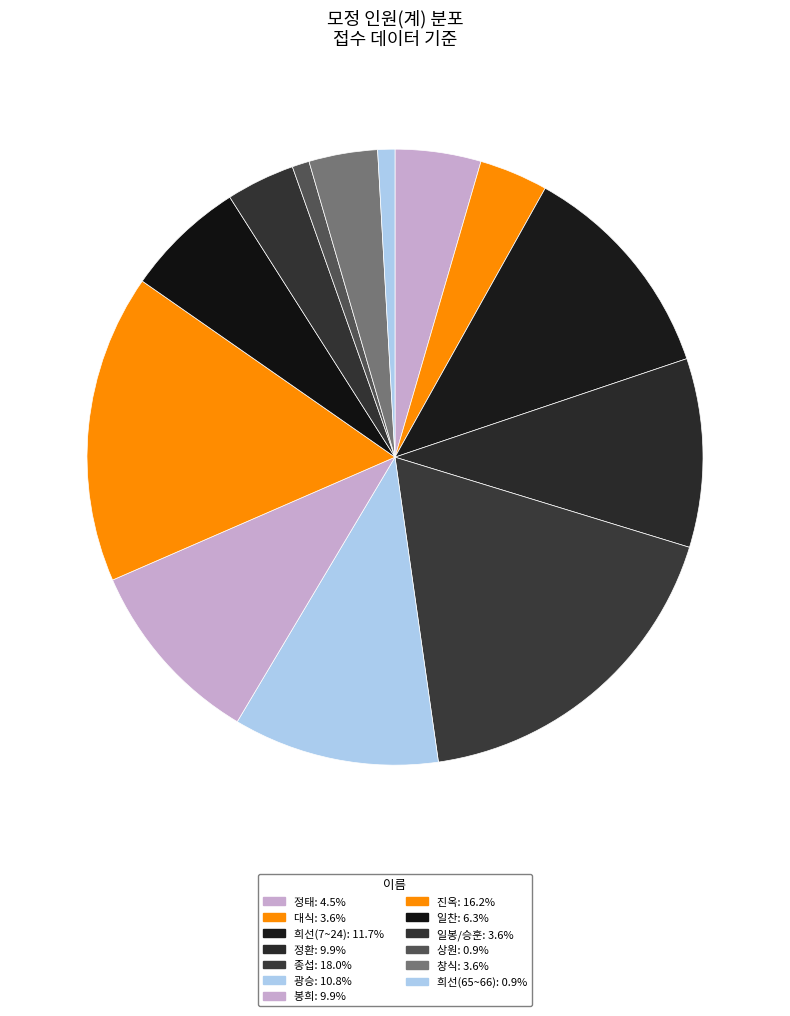

What is the largest slice in the pie chart?

종섭